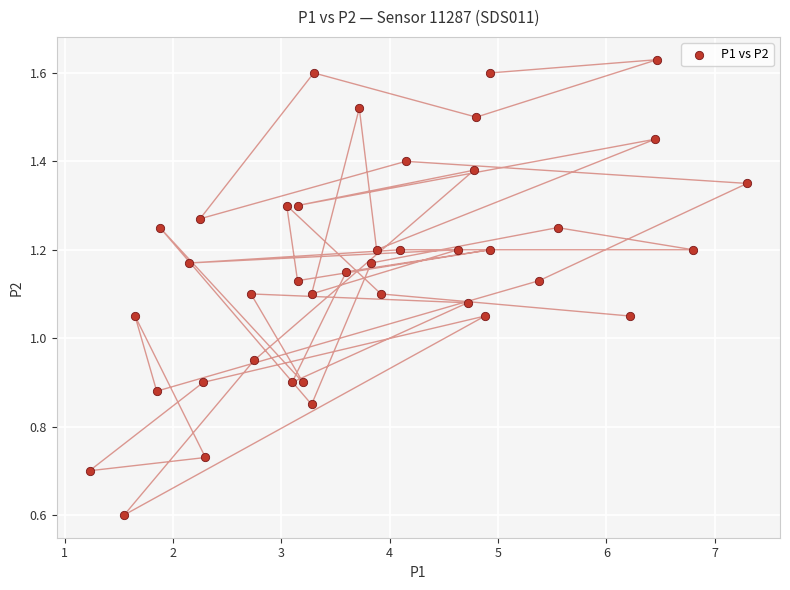

What is the range of Y values (max minus min)?

1.0